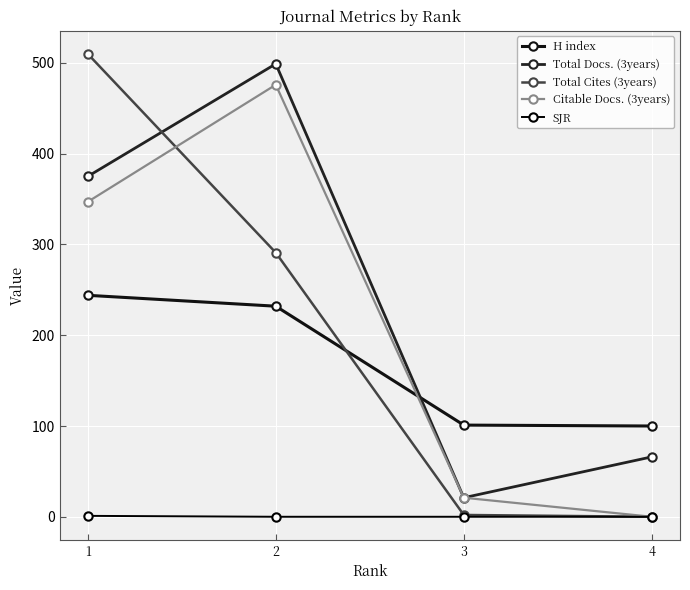

Reading left to right, extract all data points from this chart.

H index: 244	232	101	100
Total Docs. (3years): 375	499	21	66
Total Cites (3years): 510	291	2	0
Citable Docs. (3years): 347	476	21	0
SJR: 1	0	0	0